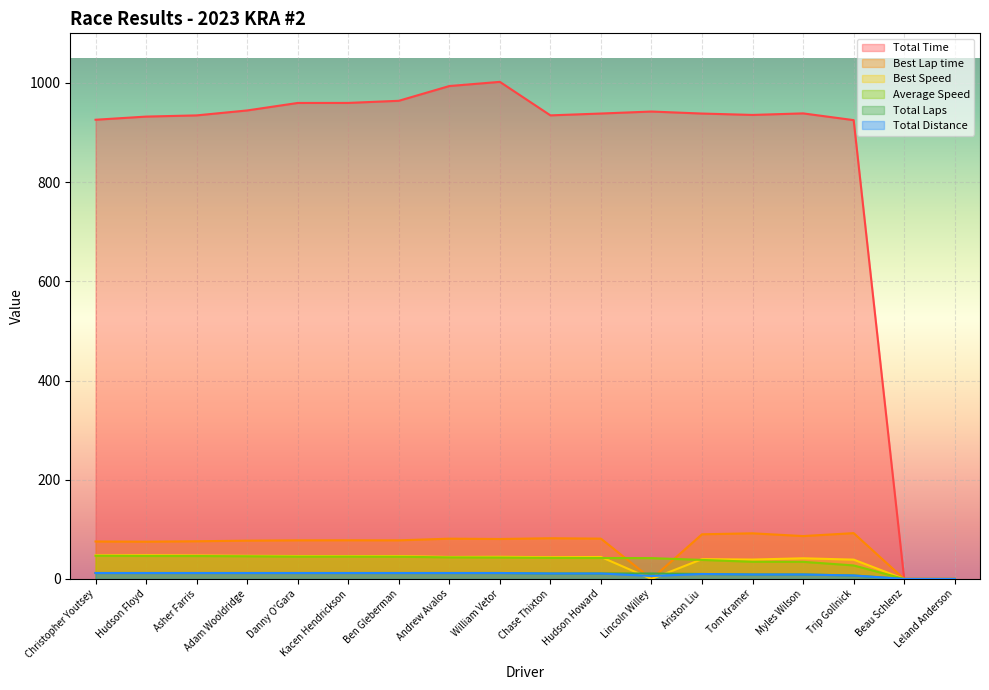

What is the value of the Total Laps point at the 3rd from the left?

12.0